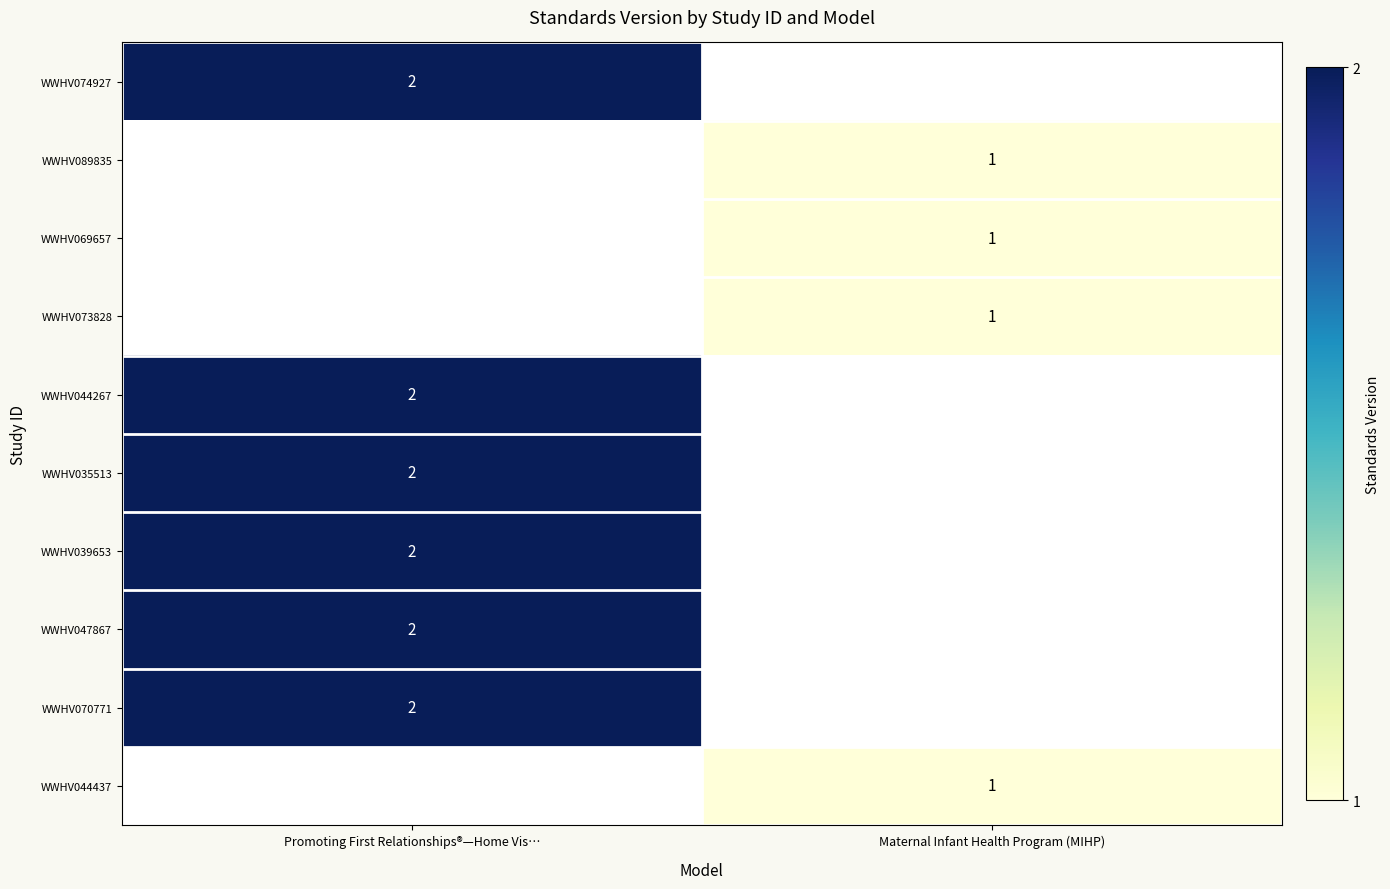

The WWHV044267 series shows 1 at Promoting First Relationships®—Home Vis…. True or false?

False